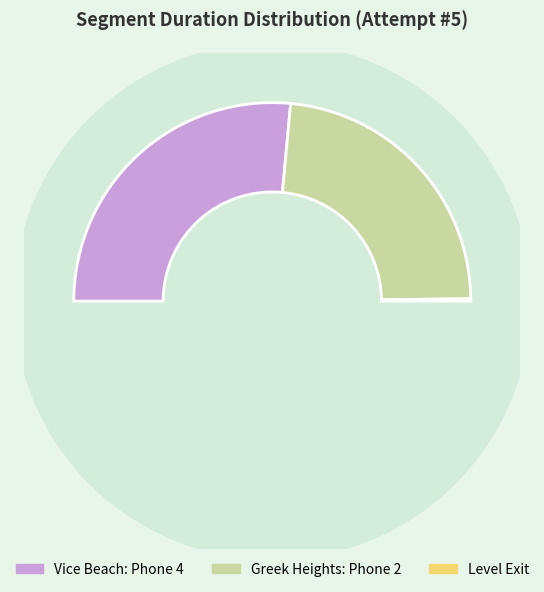

How many segments does this pie chart have?

3